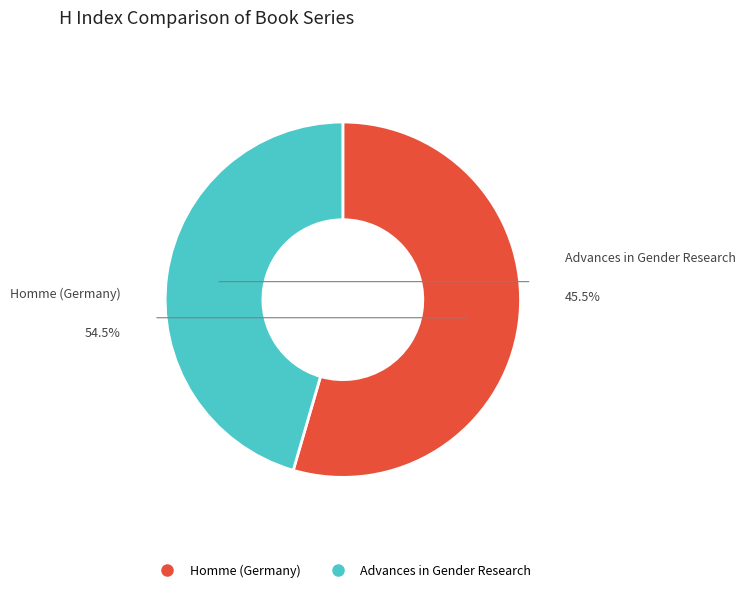

Combined, do Advances in Gender Research and Homme (Germany) account for over 50%?

Yes